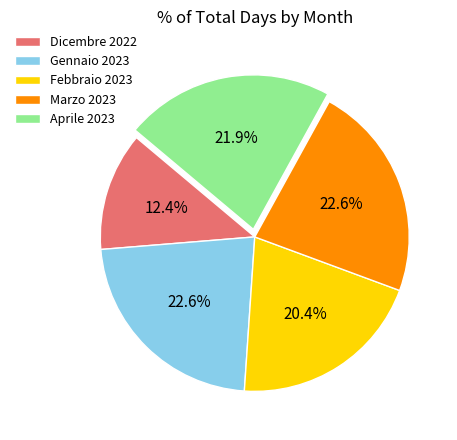

Is it true that Marzo 2023 is 23% of the pie?

True